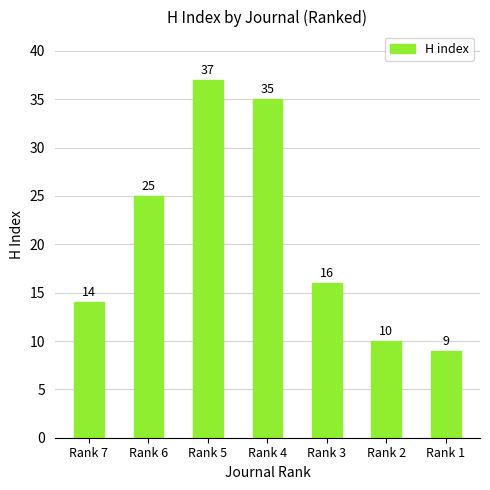

Which label corresponds to the smallest value in the chart?

Rank 1